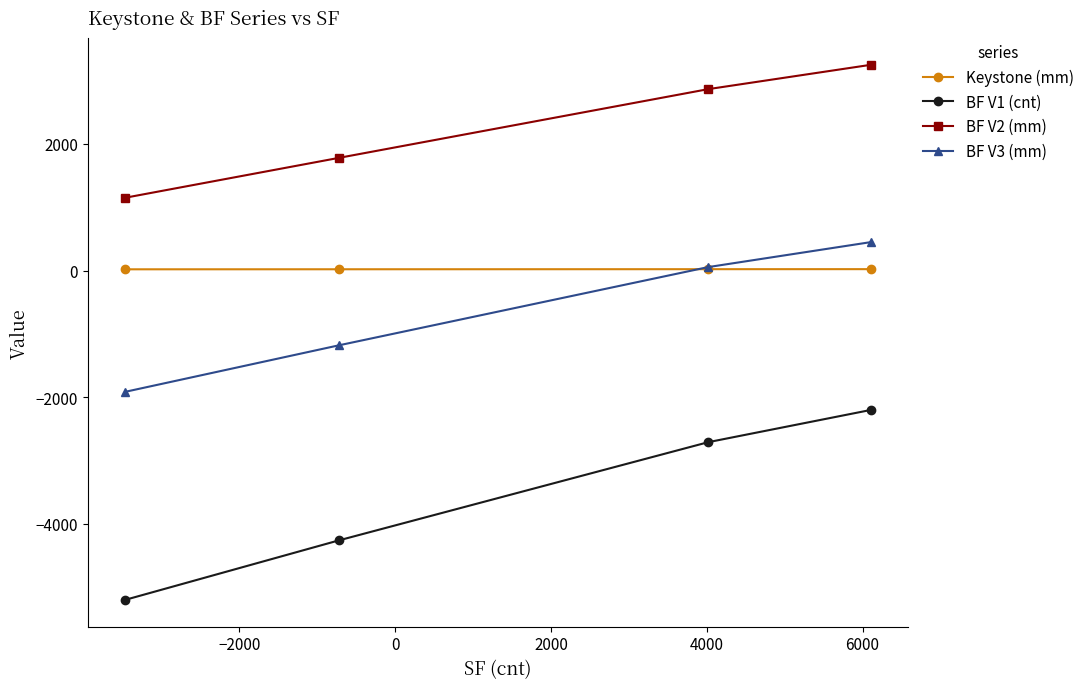

What is the smallest value displayed?

-5200.0